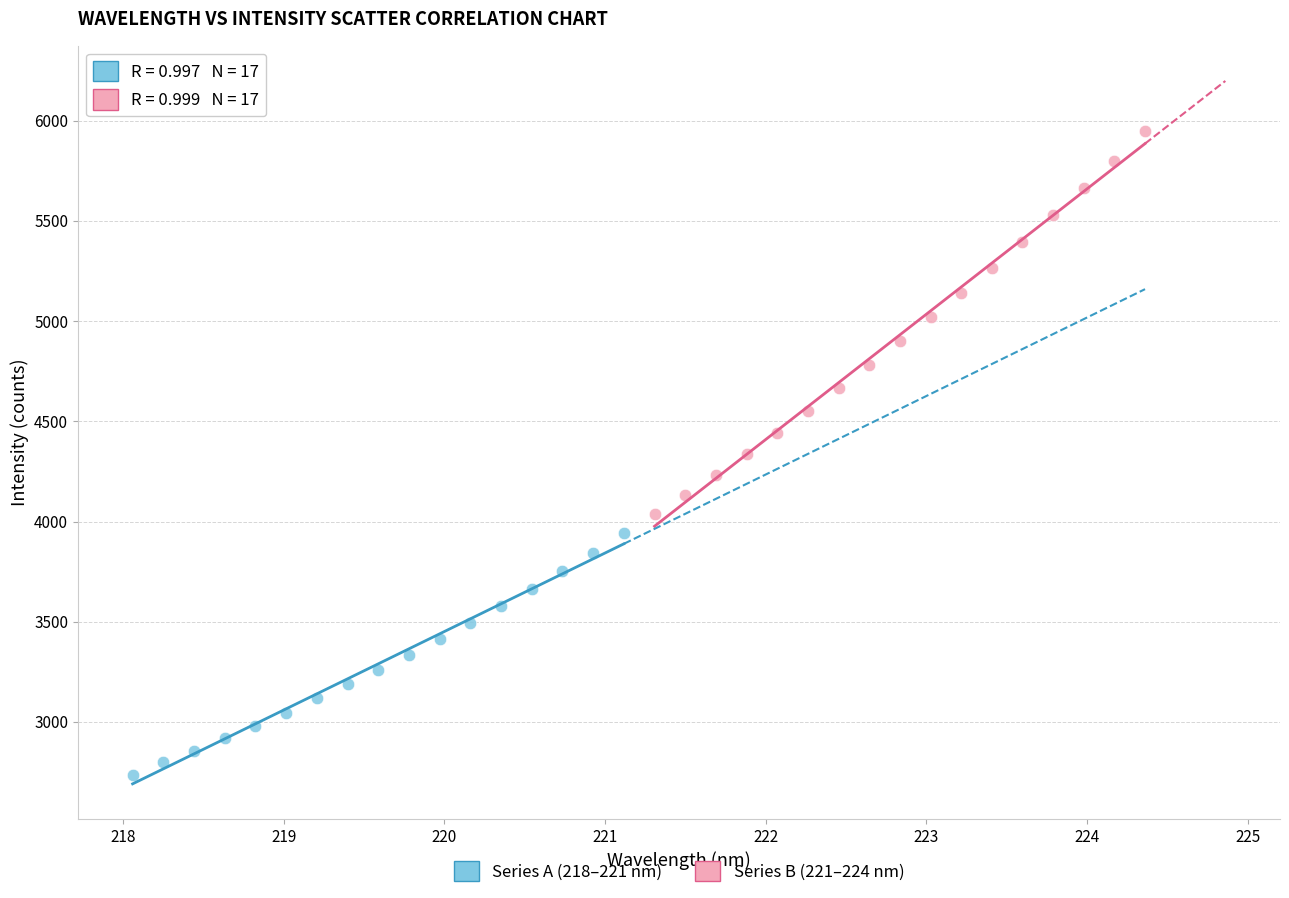

Which series reaches the minimum Y coordinate?

Series A (218–221 nm)